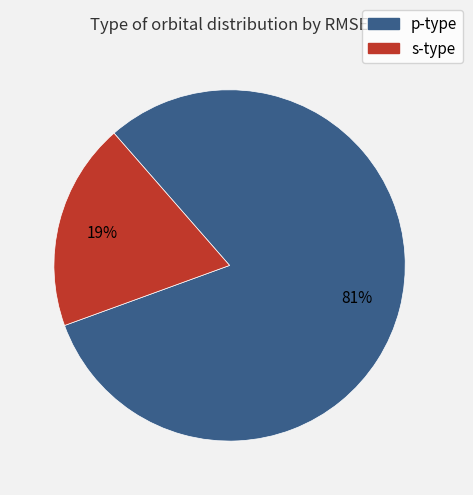

To the nearest percent, what is the average slice percentage?

50%